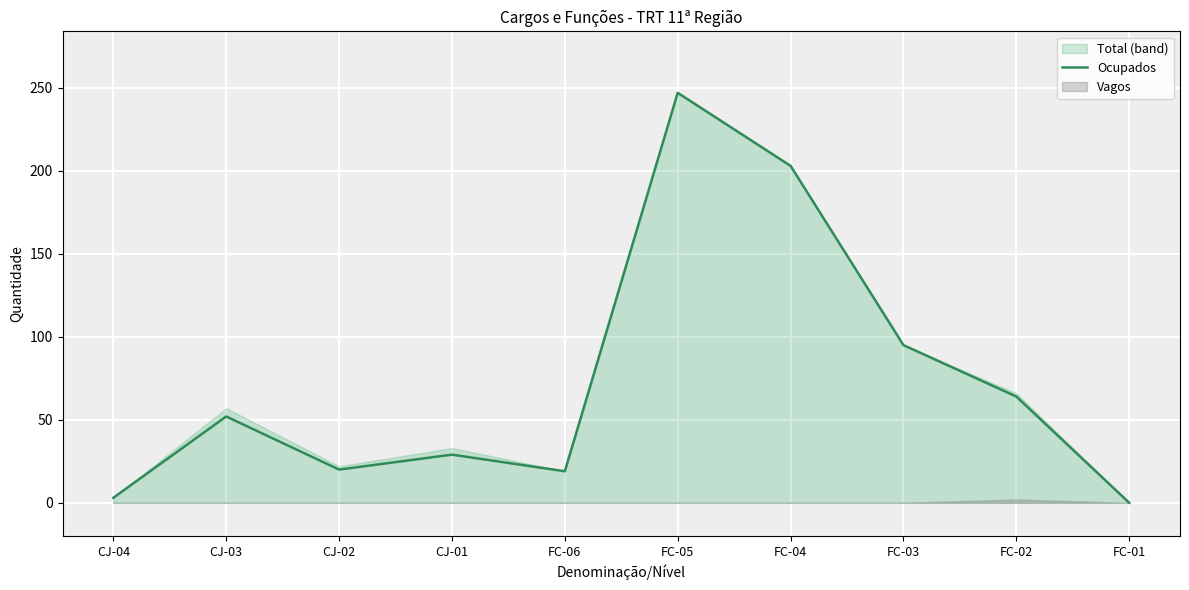

What is the sum of the values at FC-01 and CJ-04?

3